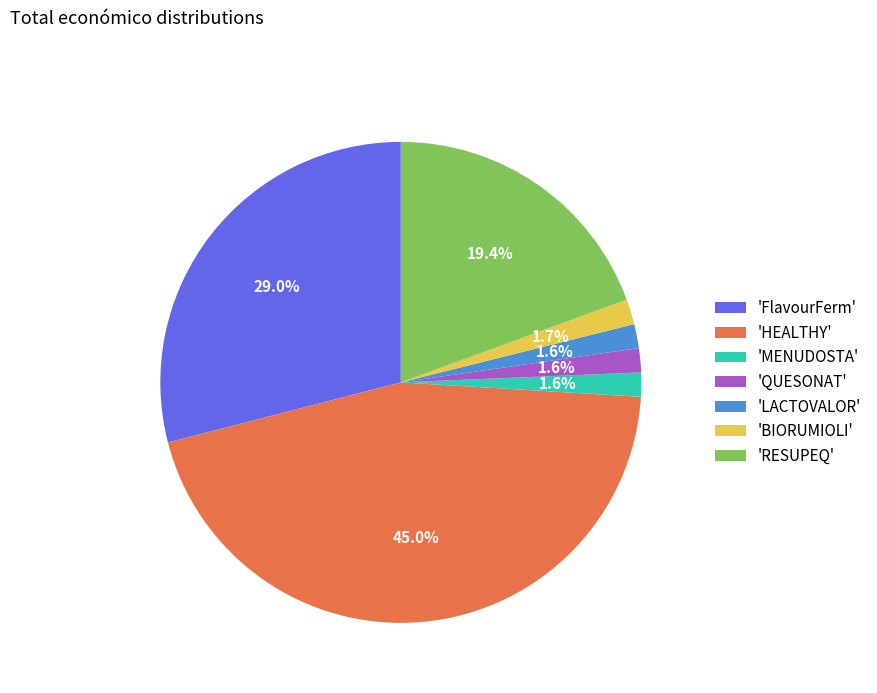

Does 'FlavourFerm' represent more than half of the total?

No